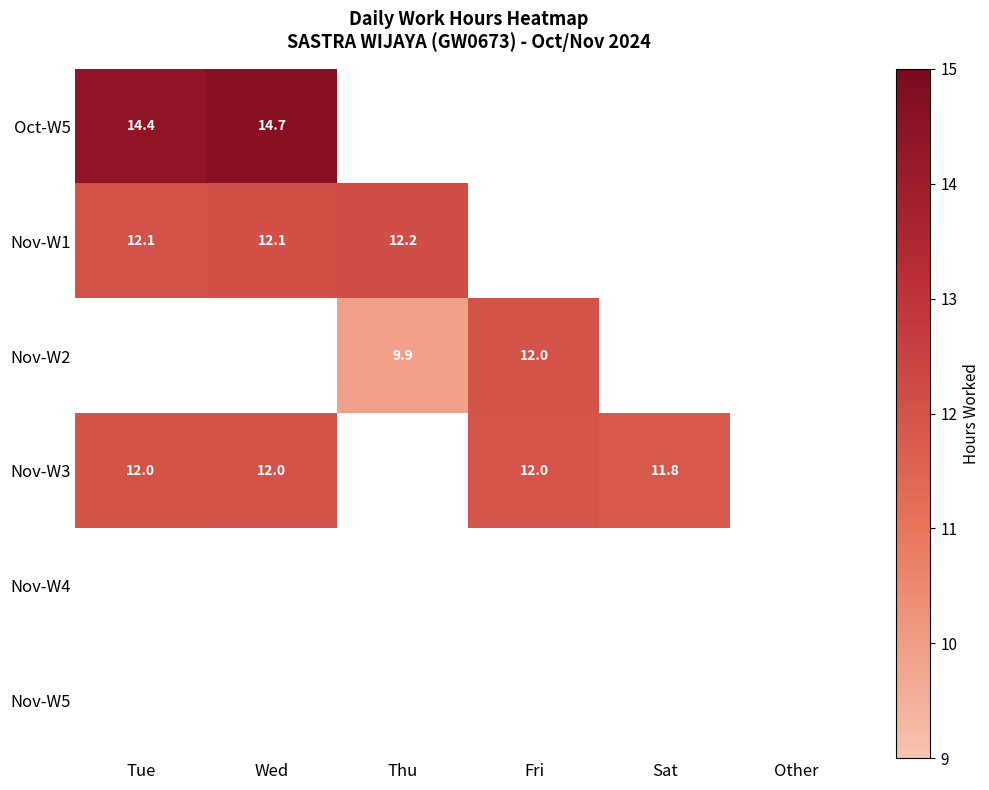

What is the difference between the Oct-W5 values at Wed and Tue?

0.3